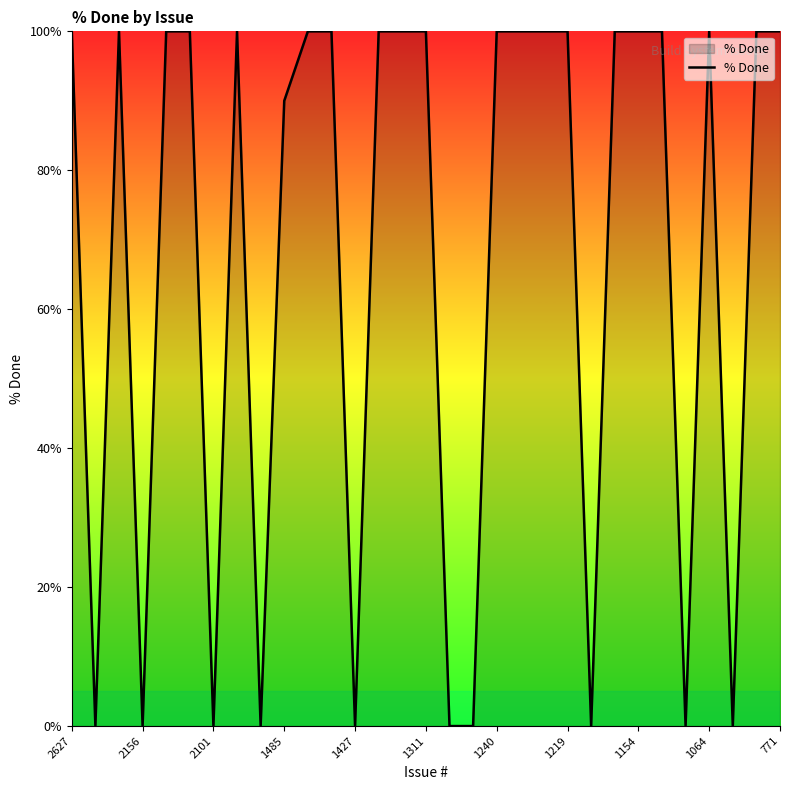

True or false: there are more than 1 points higher than both neighbors.

True